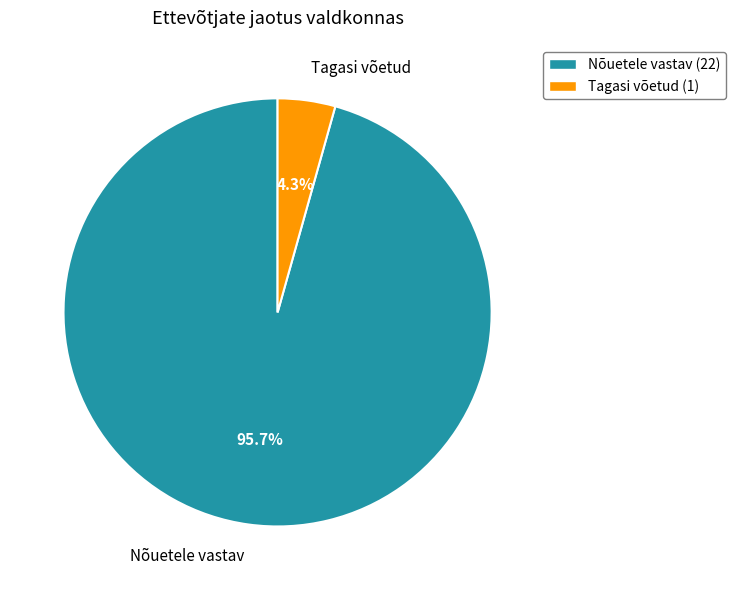

Rank the categories by value from highest to lowest.

Nõuetele vastav, Tagasi võetud